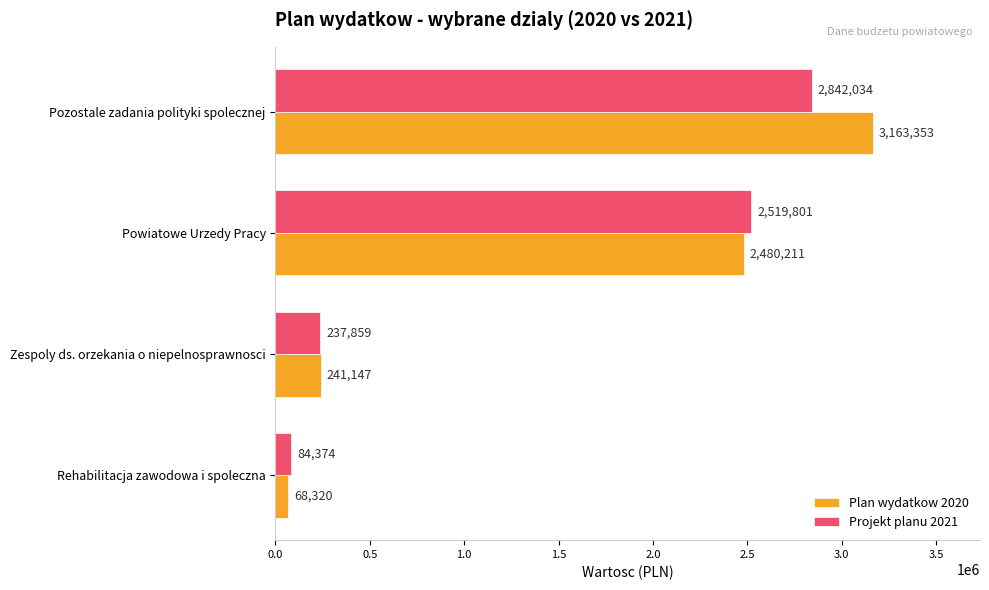

Rank the series by their maximum value, from highest to lowest.

Plan wydatkow 2020, Projekt planu 2021